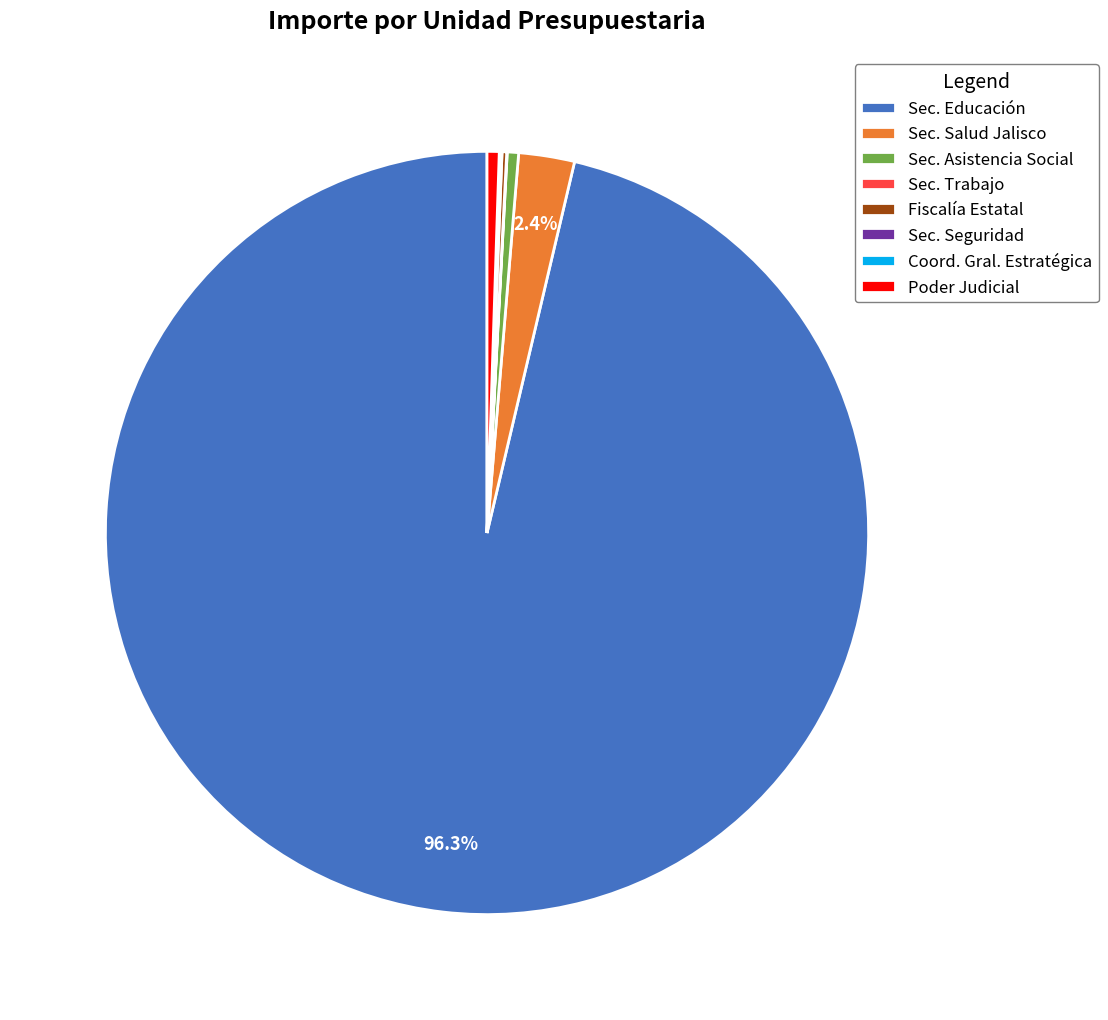

What is the largest slice in the pie chart?

Sec. Educación